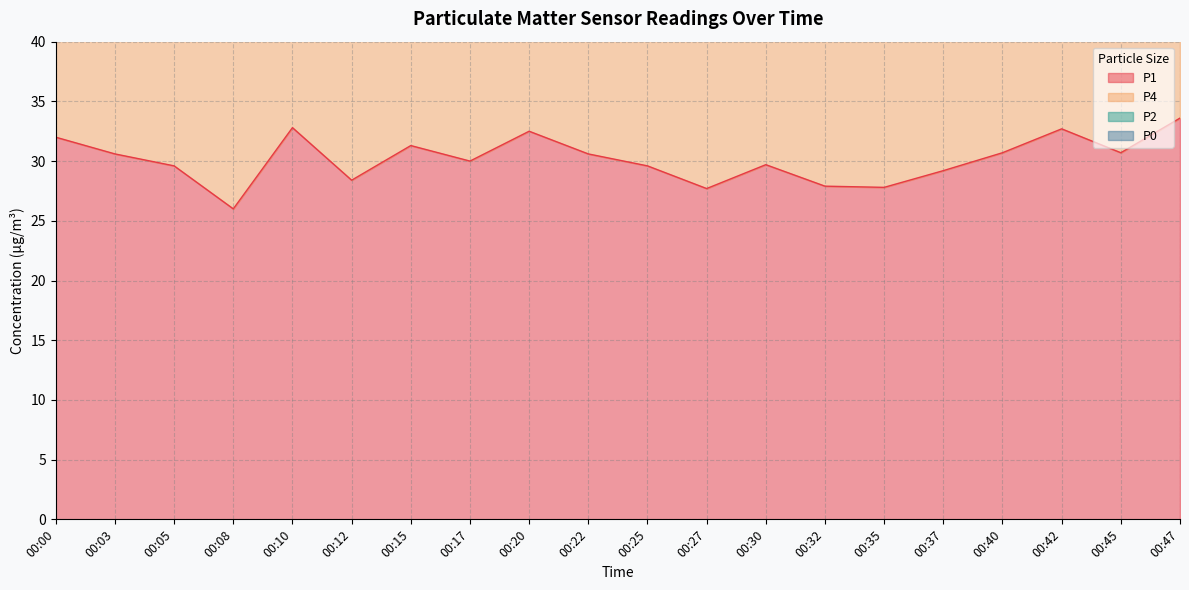

What is the difference between the second highest and second lowest values in the P4 series?

10.1